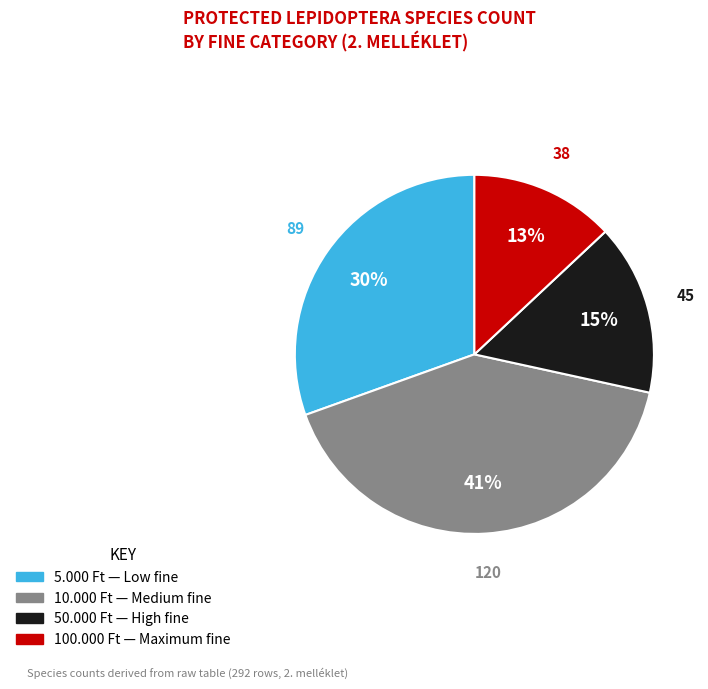

Does 10.000 Ft account for over 50% of the chart?

No